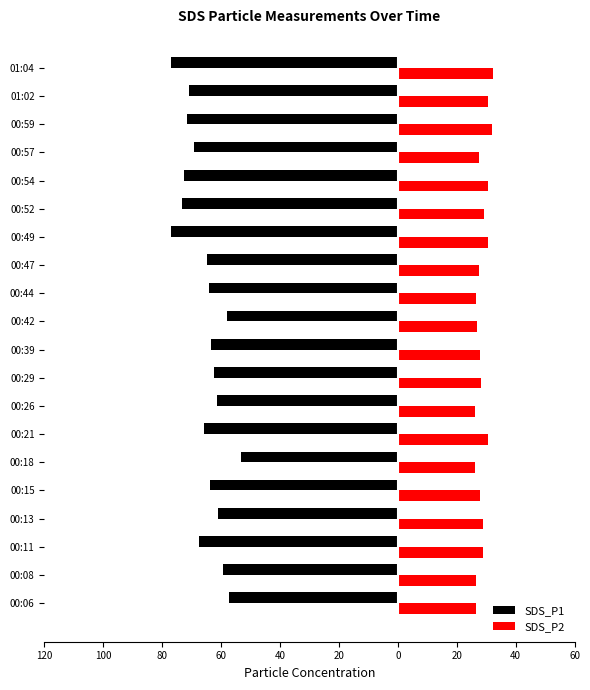

What are all the series names shown in the legend?

SDS_P1, SDS_P2